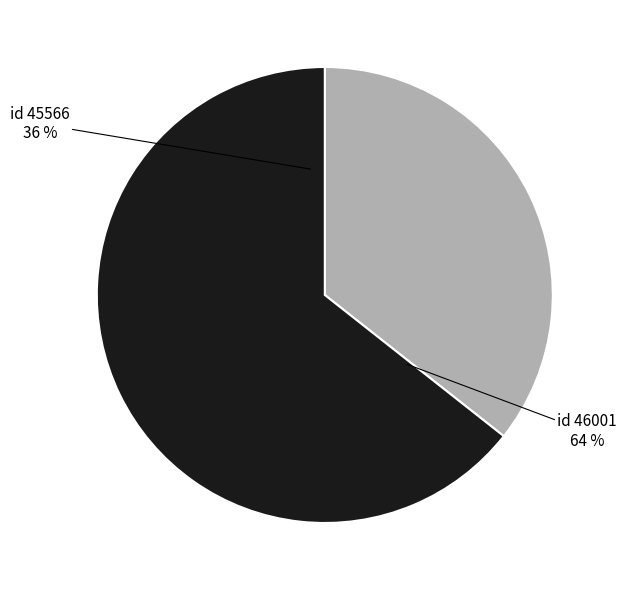

How many slices are in this pie chart?

2